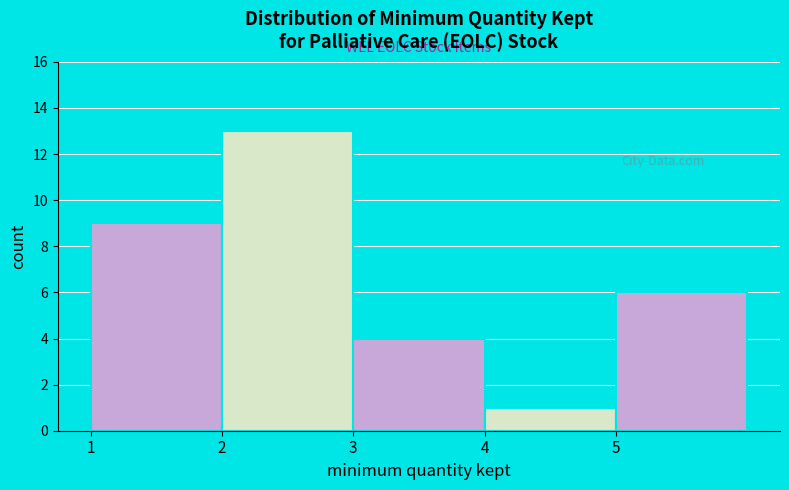

What is the height of the bar covering 3 to 4 on the x-axis? The values are not printed on the chart, so give them approximately, as read against the axis.

4